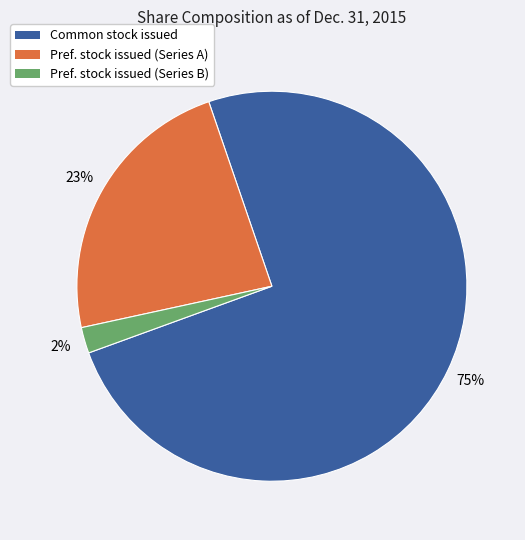

Is there any slice that represents more than half of the pie?

Yes